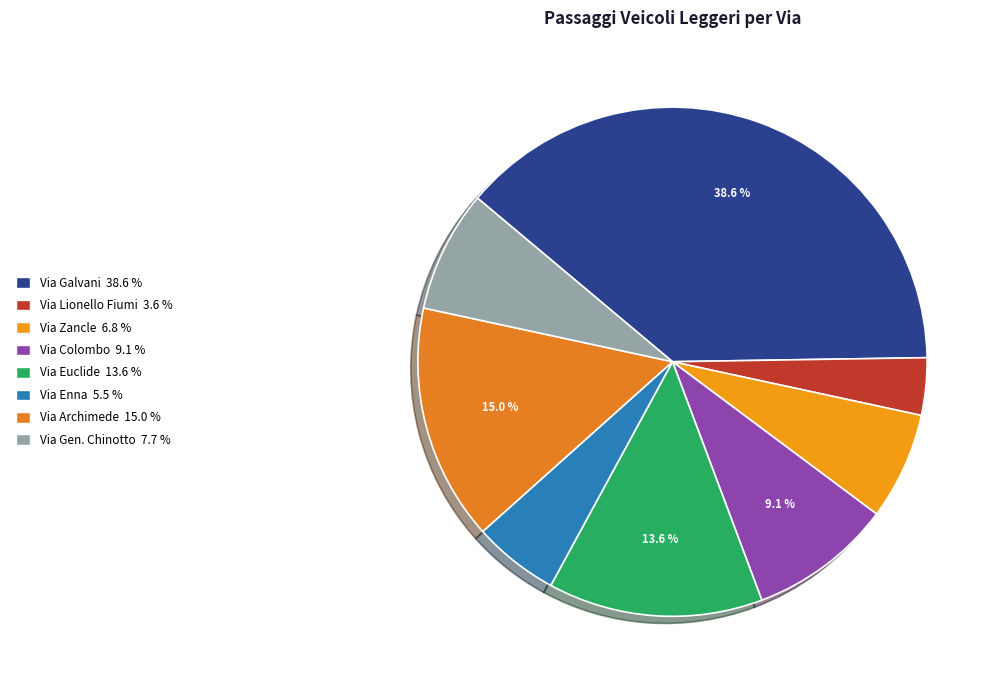

Is it true that Via Colombo is 1% of the pie?

False